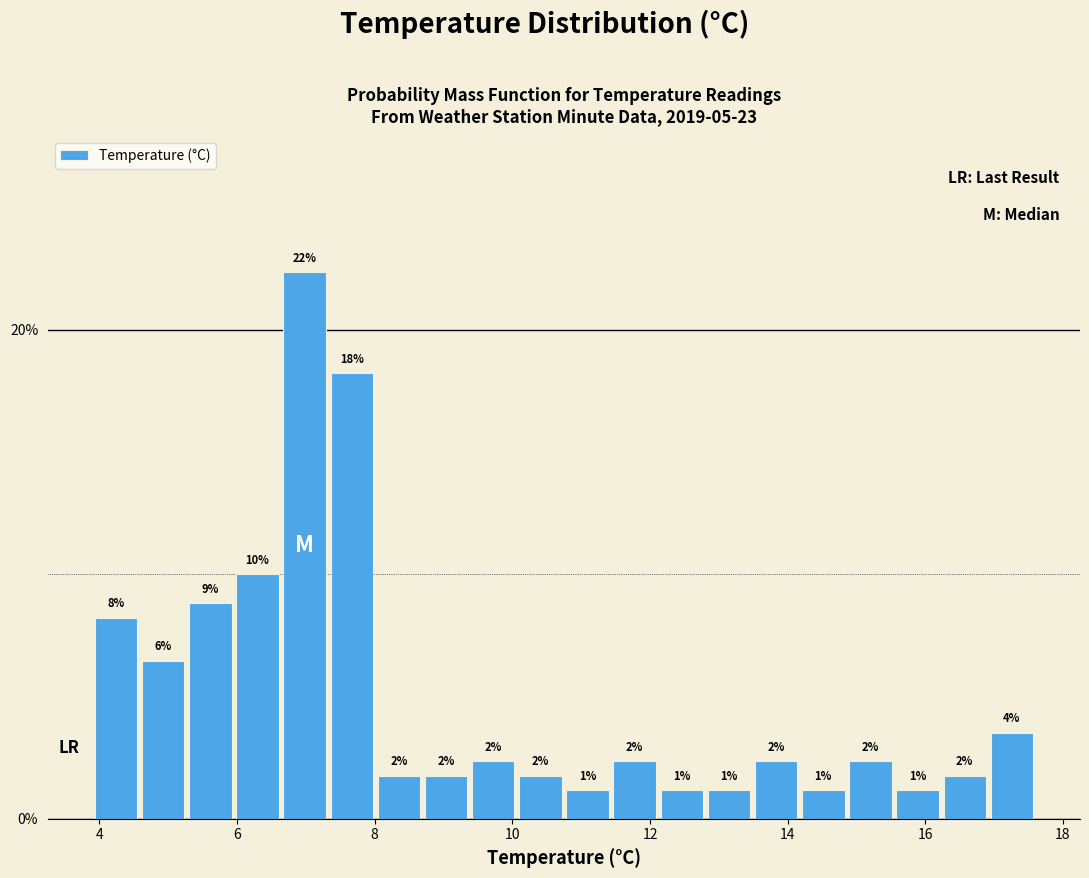

Around what value on the x-axis is the tallest bar? Give the approximate position of its centre, as read against the axis.

7.0